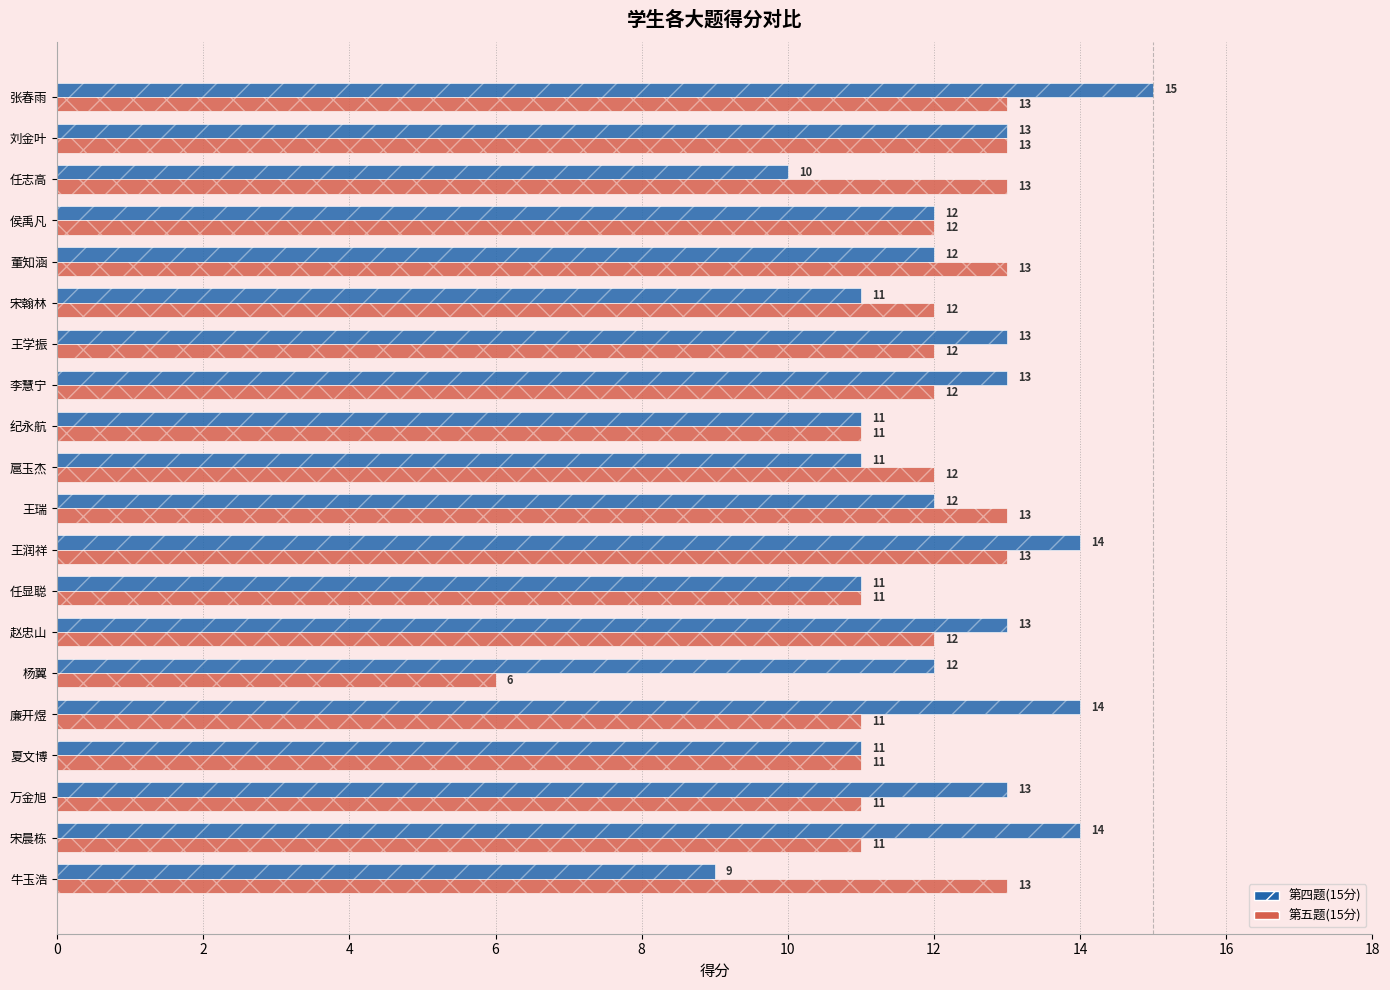

What is the minimum value for 第五题(15分)?

6